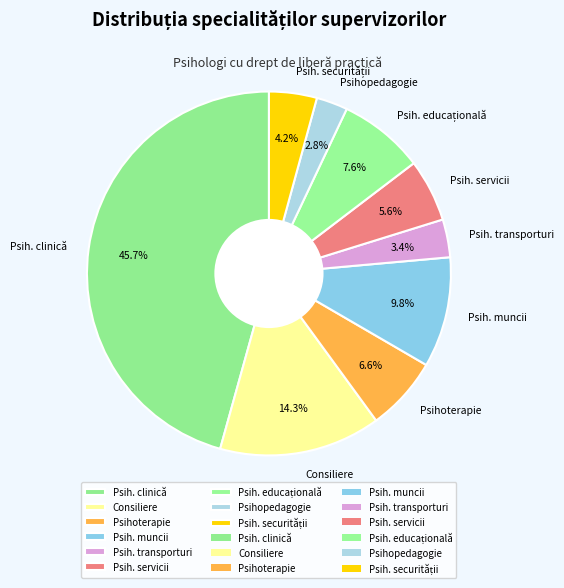

What is the ratio of the value at Psihoterapie to the value at Consiliere?

0.5